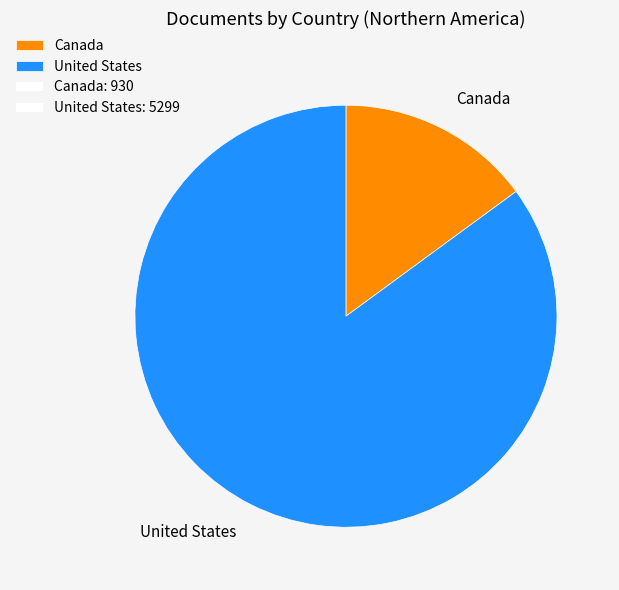

How many slices are in this pie chart?

2